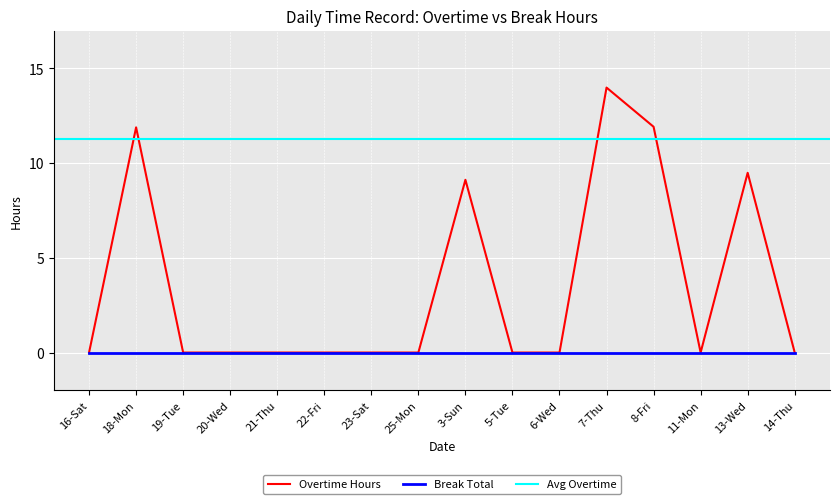

What is the sum of all values?

56.4